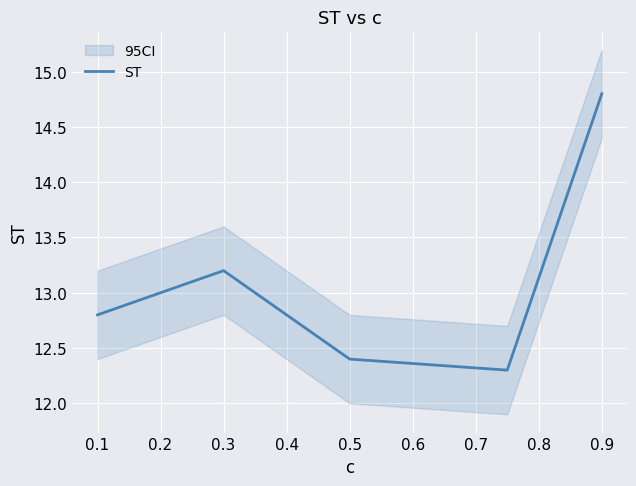

How many interior local valleys (lower than both neighbors) does the data have?

1